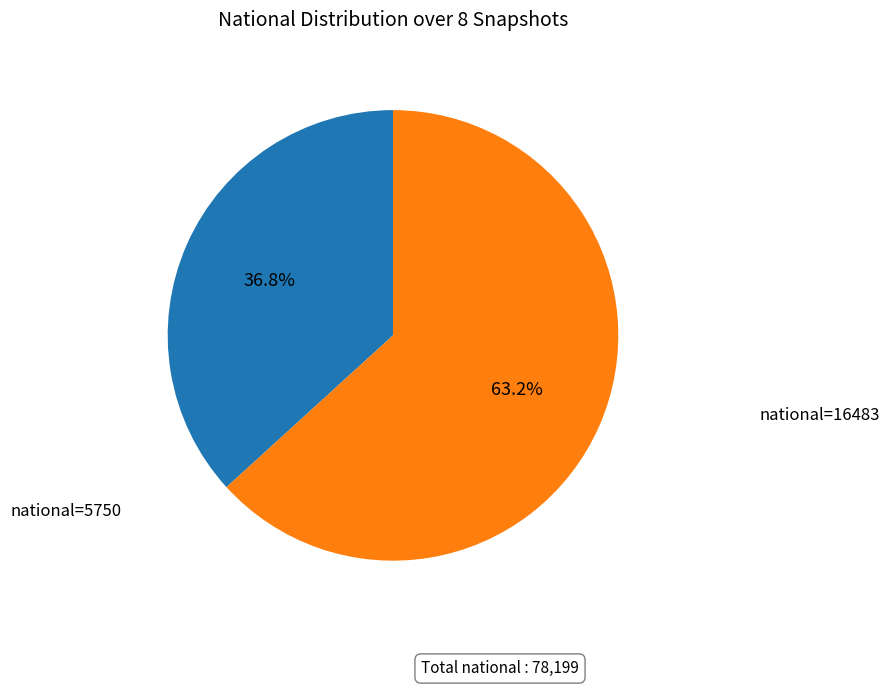

Does any single category account for the majority?

Yes